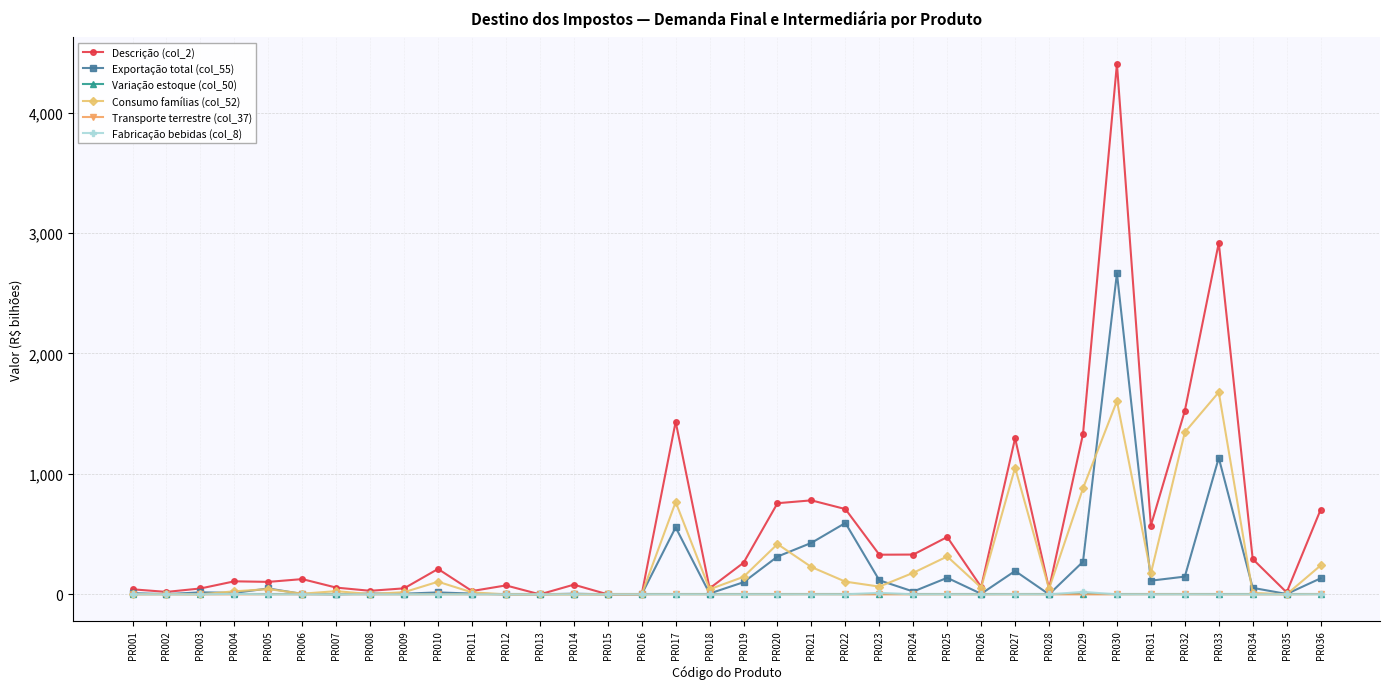

The value of Variação estoque (col_50) at PR027 is 0.0. True or false?

True